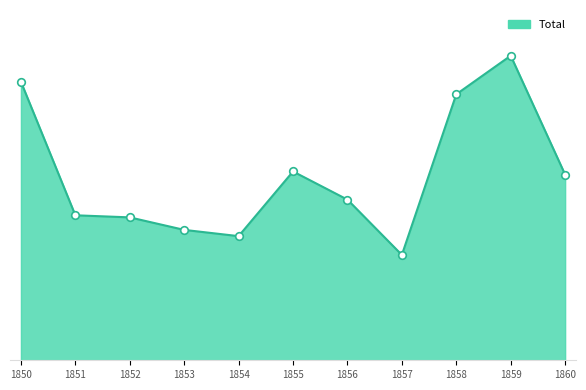

What is the change in value from 1850 to 1860?

-89